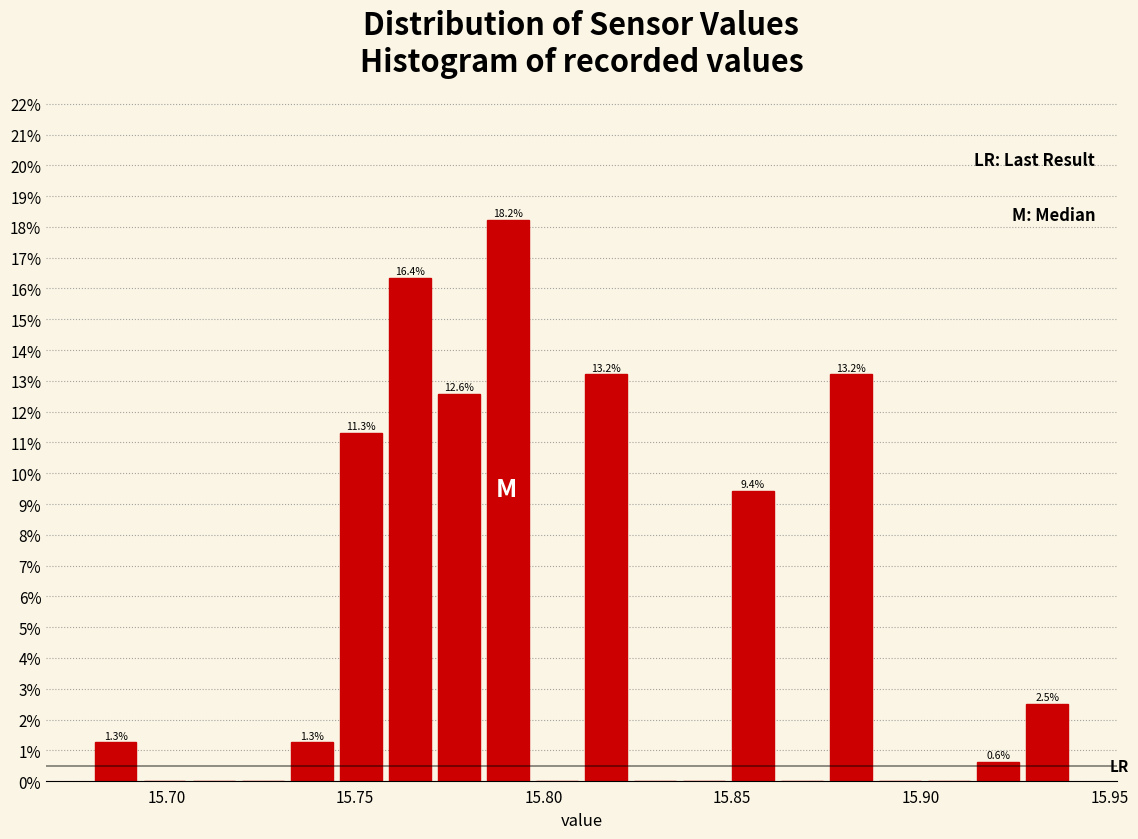

Around what value on the x-axis is the tallest bar? Give the approximate position of its centre, as read against the axis.

15.790